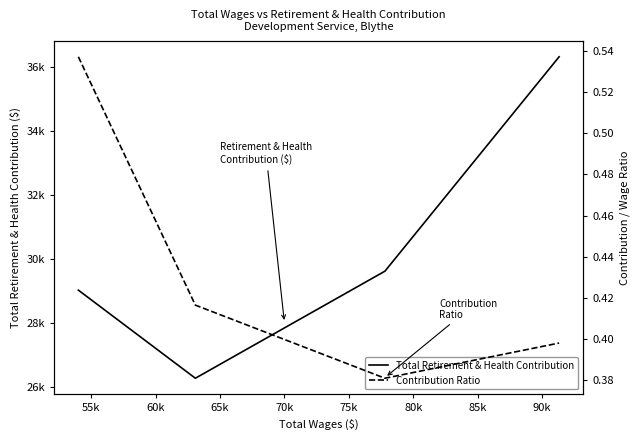

What is the highest value of the Contribution Ratio series?

0.5